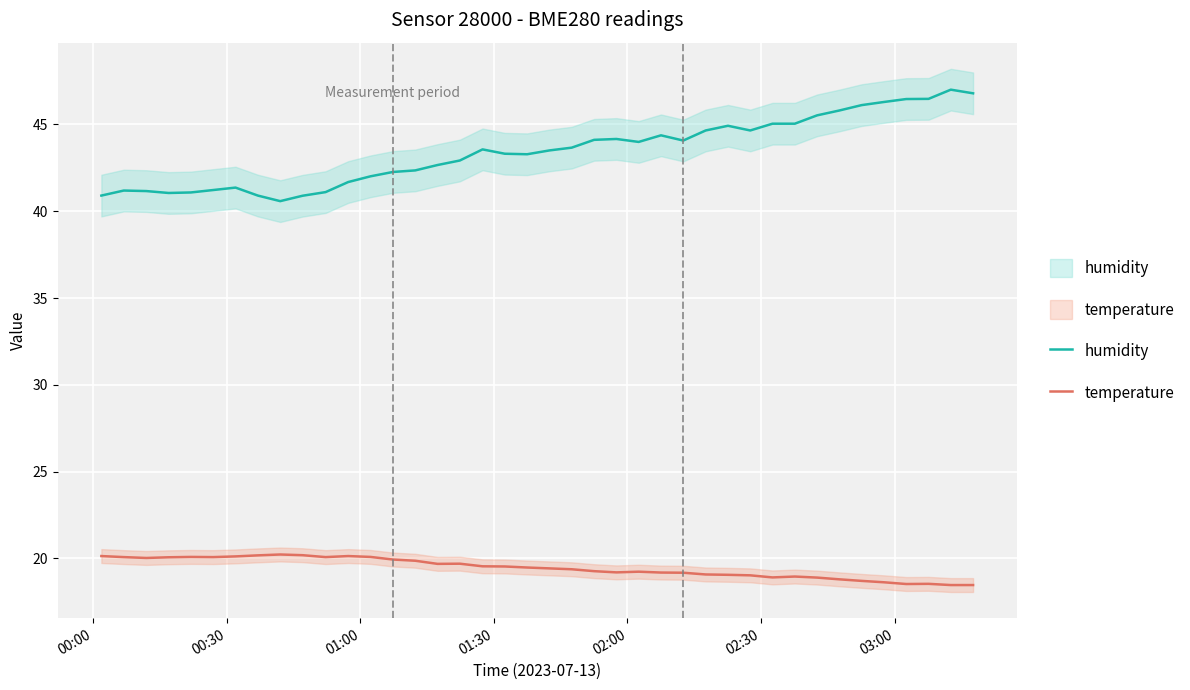

True or false: humidity and temperature cross at least once.

False